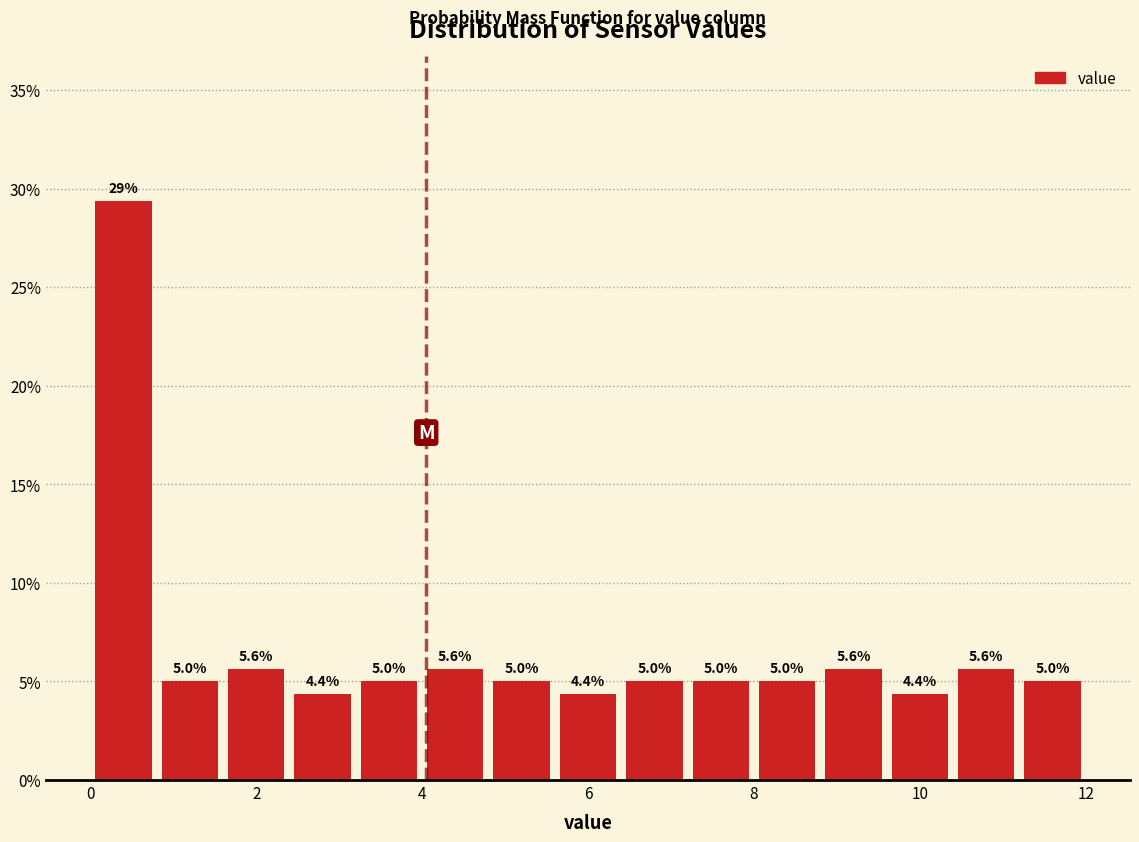

Over which range of the x-axis is the bar tallest?

0.0 to 0.8